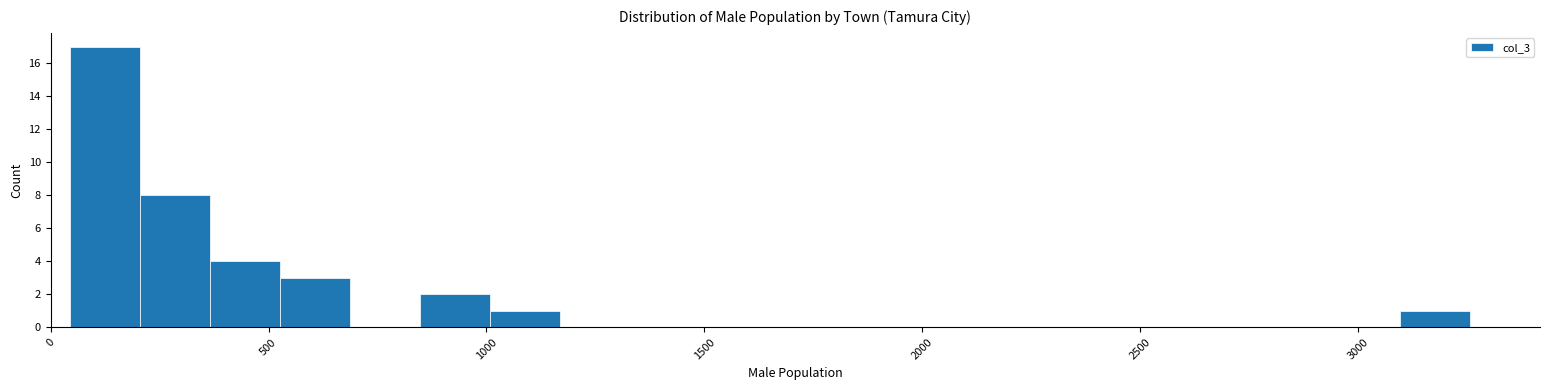

Read against the x-axis, roughly where is the centre of the tallest bar?

150